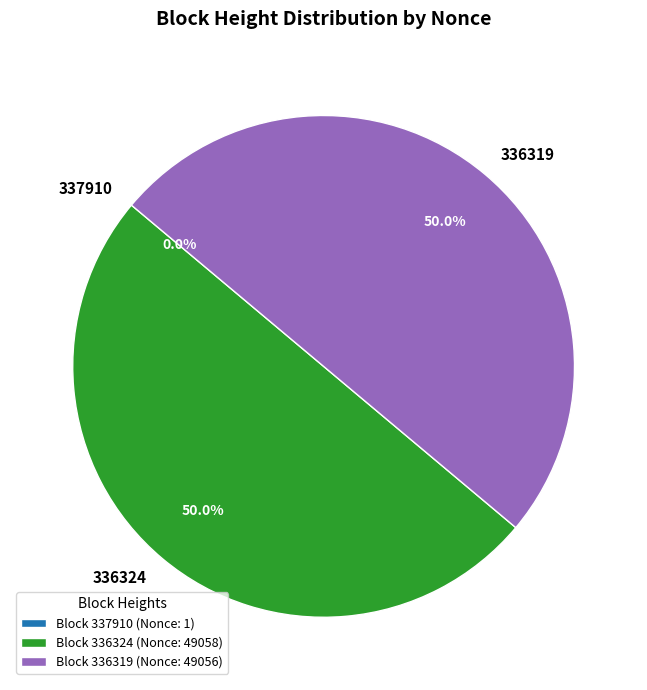

What percentage is NOT represented by 336324?

50.0%